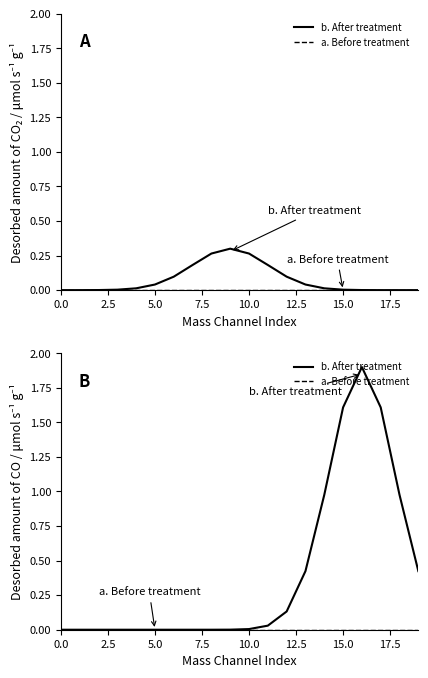

What are all the series names shown in the legend?

b. After treatment, a. Before treatment